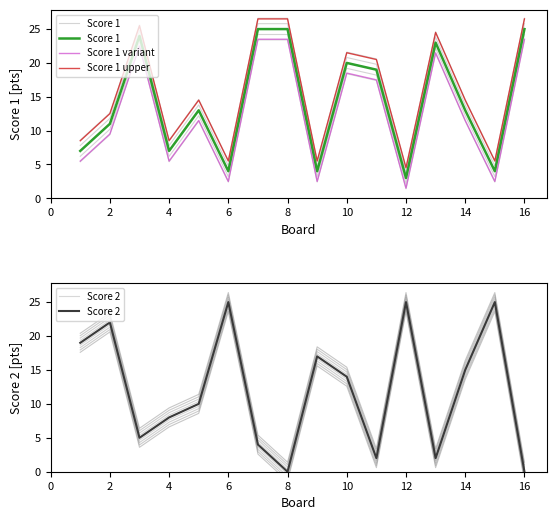

True or false: Score 1 variant and Score 1 upper cross at least once.

False